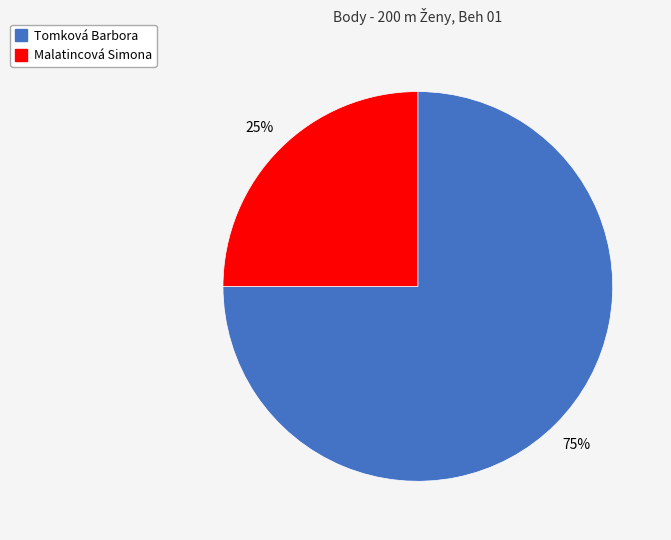

Rank the categories by value from lowest to highest.

Malatincová Simona, Tomková Barbora